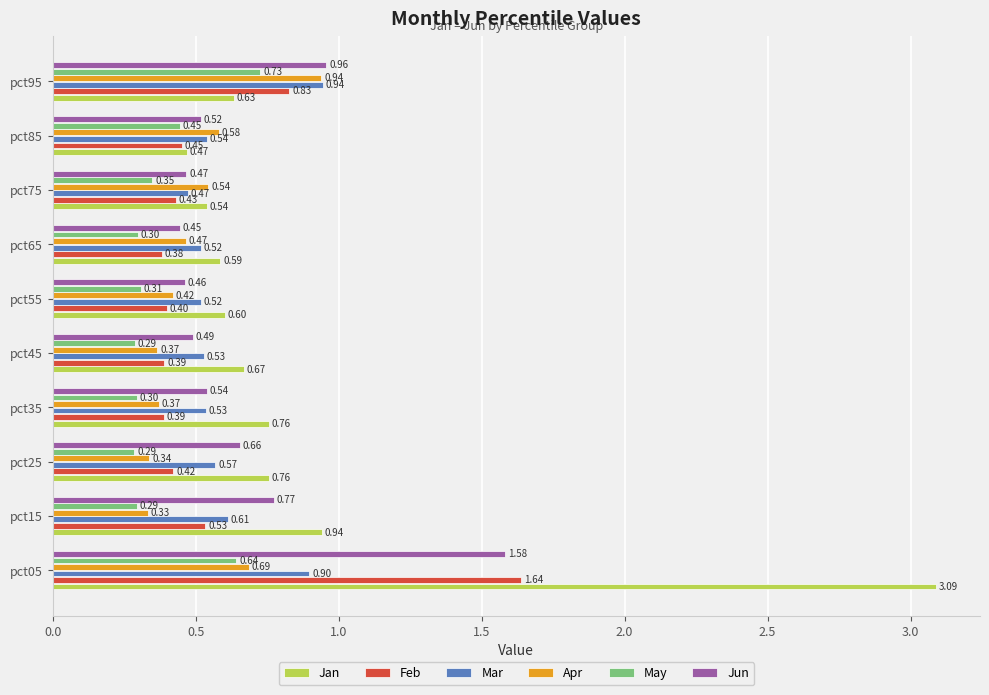

At pct15, list the series in order from smallest to largest.

May, Apr, Feb, Mar, Jun, Jan